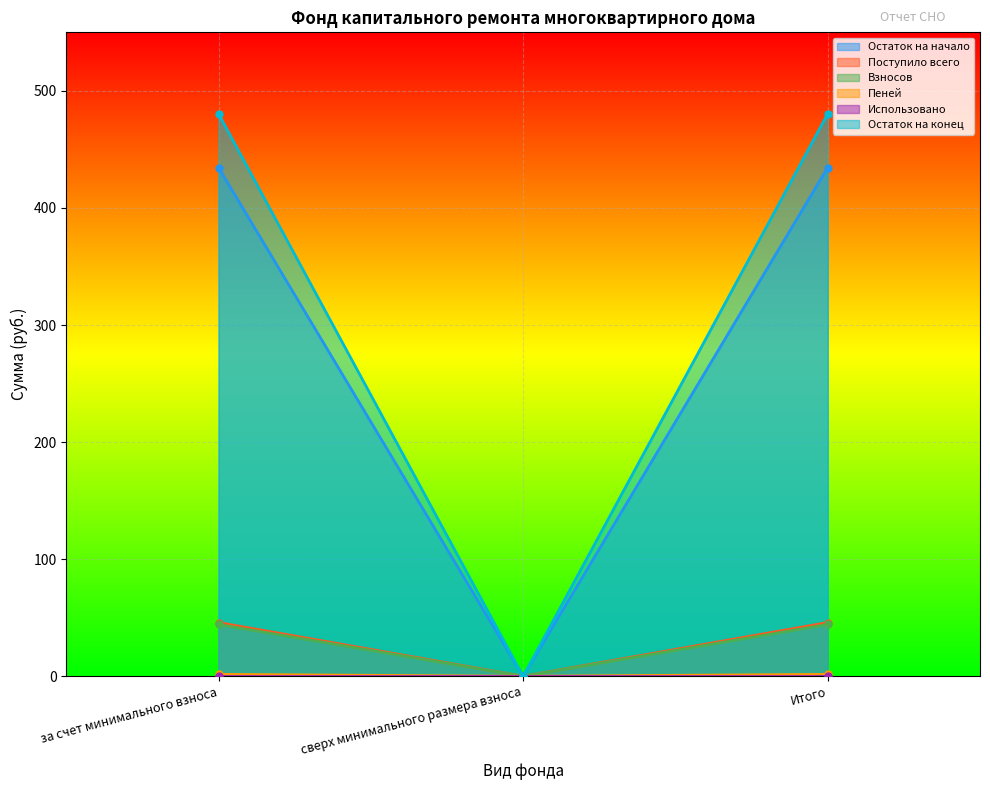

At which label does Остаток на конец reach its minimum?

сверх минимального размера взноса